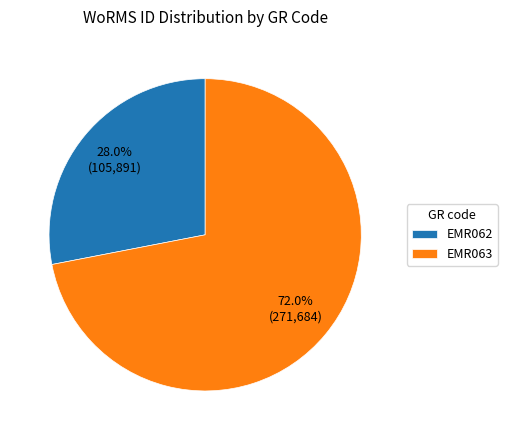

True or false: EMR062 accounts for 28% of the total.

True